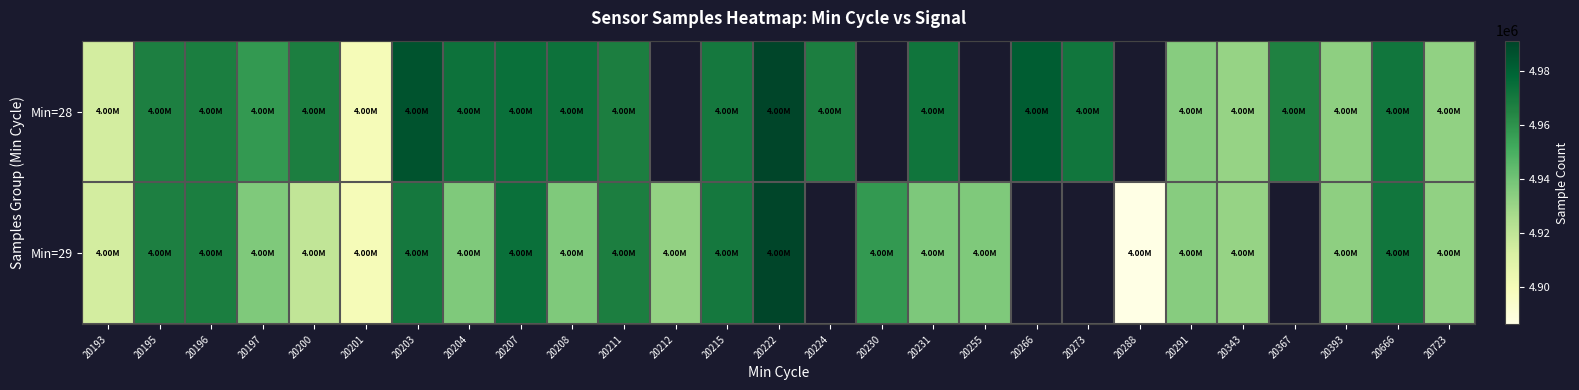

At which label is Min=28 closest to 4945713?

20291